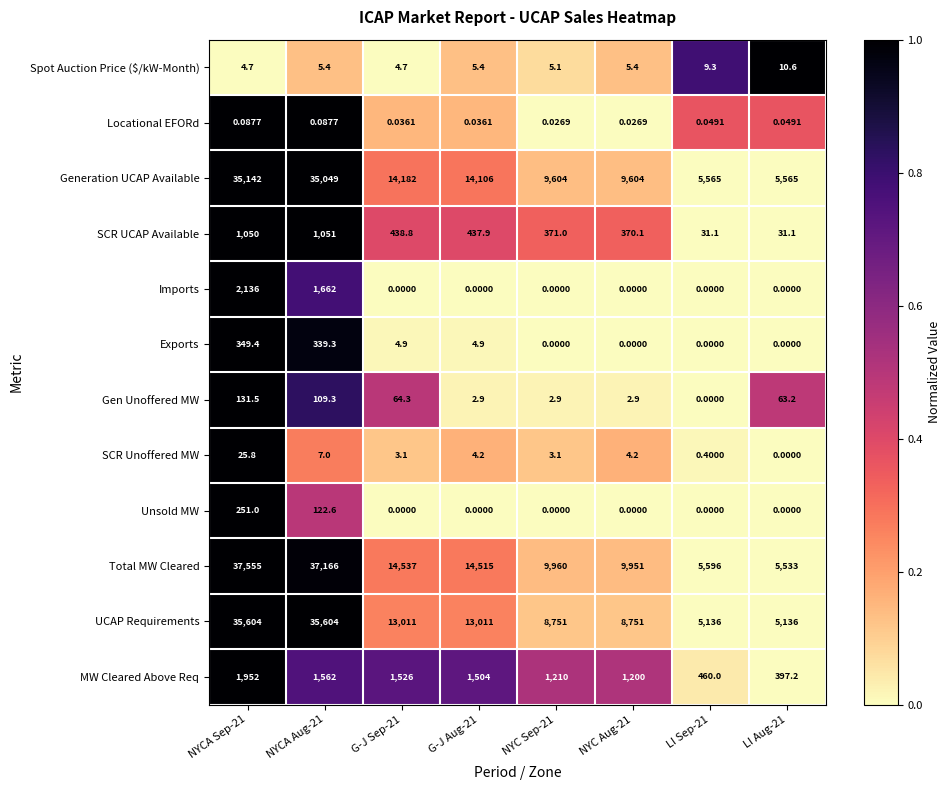

Which series changed the most between G-J Aug-21 and LI Aug-21?

Total MW Cleared